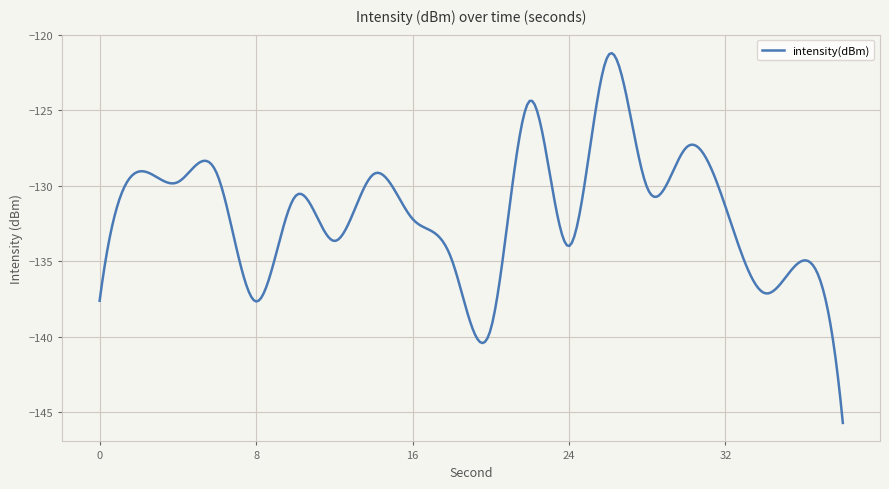

What is the difference between the maximum and minimum values?

24.5